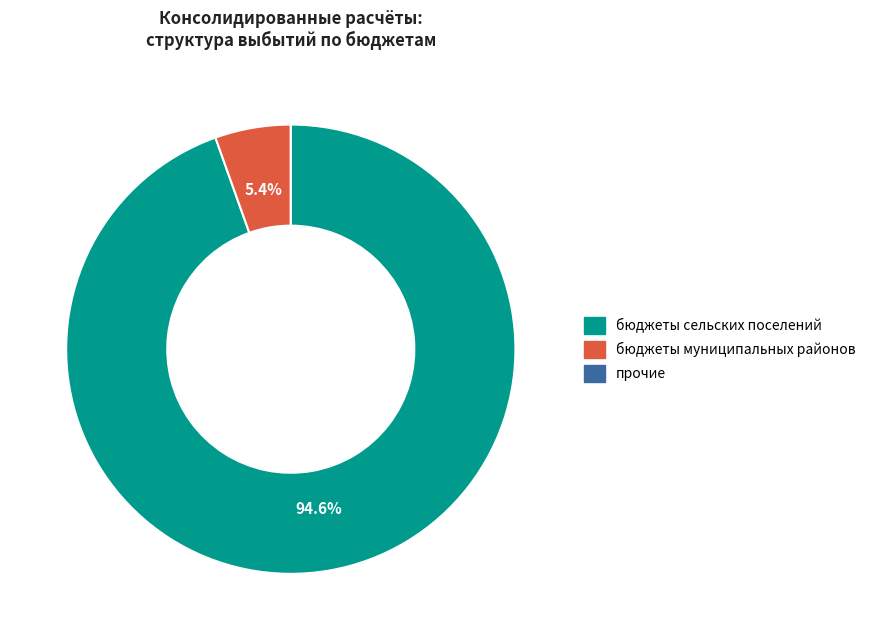

Does any single category account for the majority?

Yes